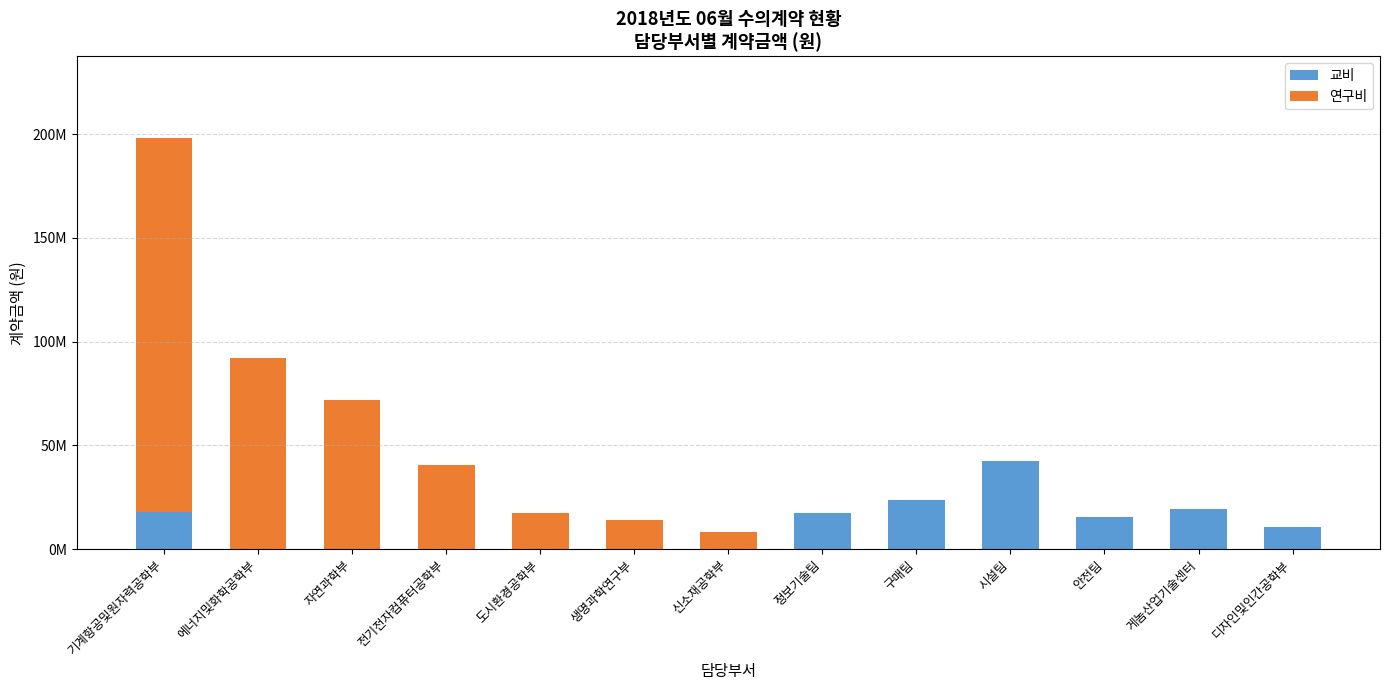

Are the bars horizontal?

No